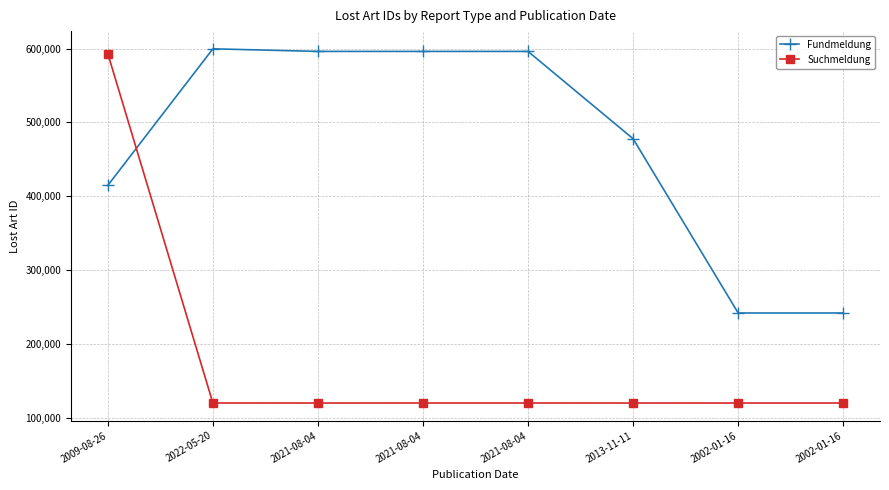

Rank the categories by Fundmeldung value from lowest to highest.

2002-01-16, 2002-01-16, 2009-08-26, 2013-11-11, 2021-08-04, 2021-08-04, 2021-08-04, 2022-05-20